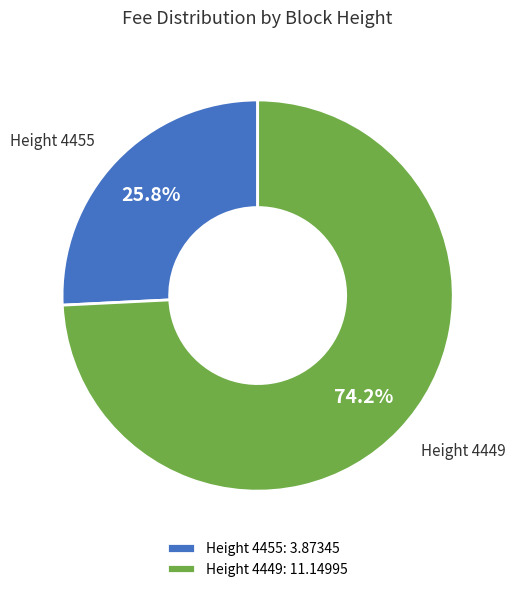

Which slice is the smallest?

Height 4455: 3.87345